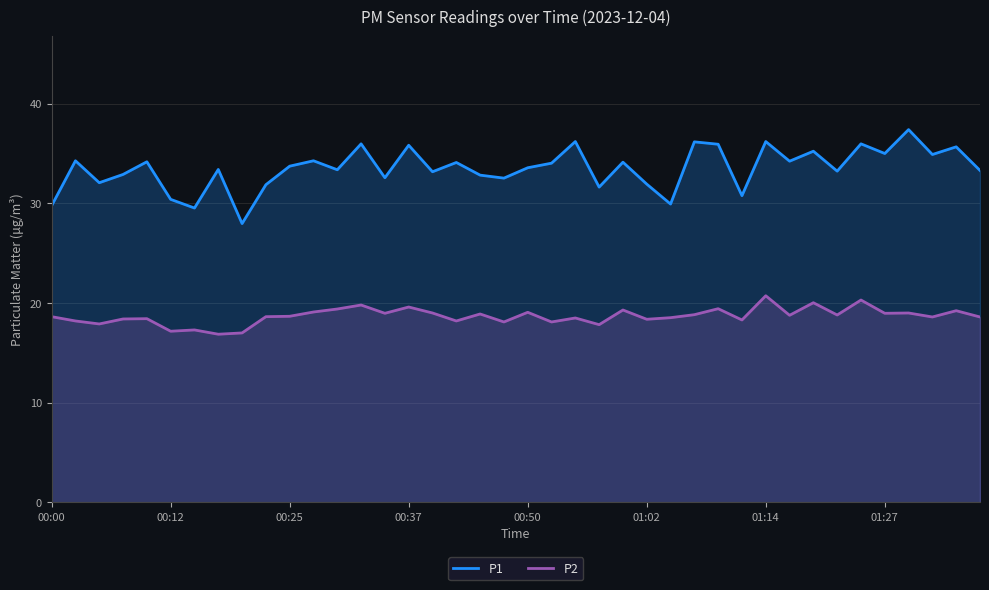

True or false: P2 and P1 cross at least once.

False